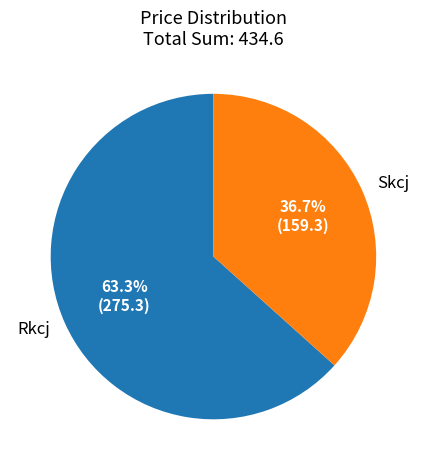

What percentage is NOT represented by Rkcj?

36.7%